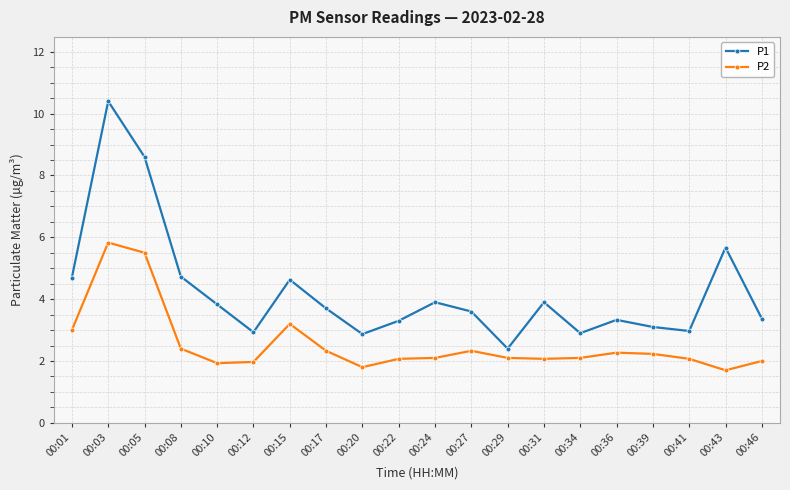

What is the difference between the highest and lowest values at 00:17?

1.4